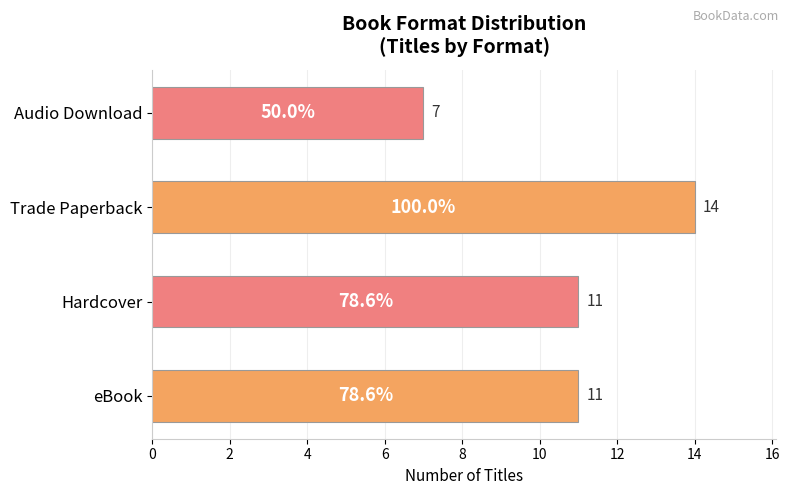

What is the sum of the values at eBook and Hardcover?

22